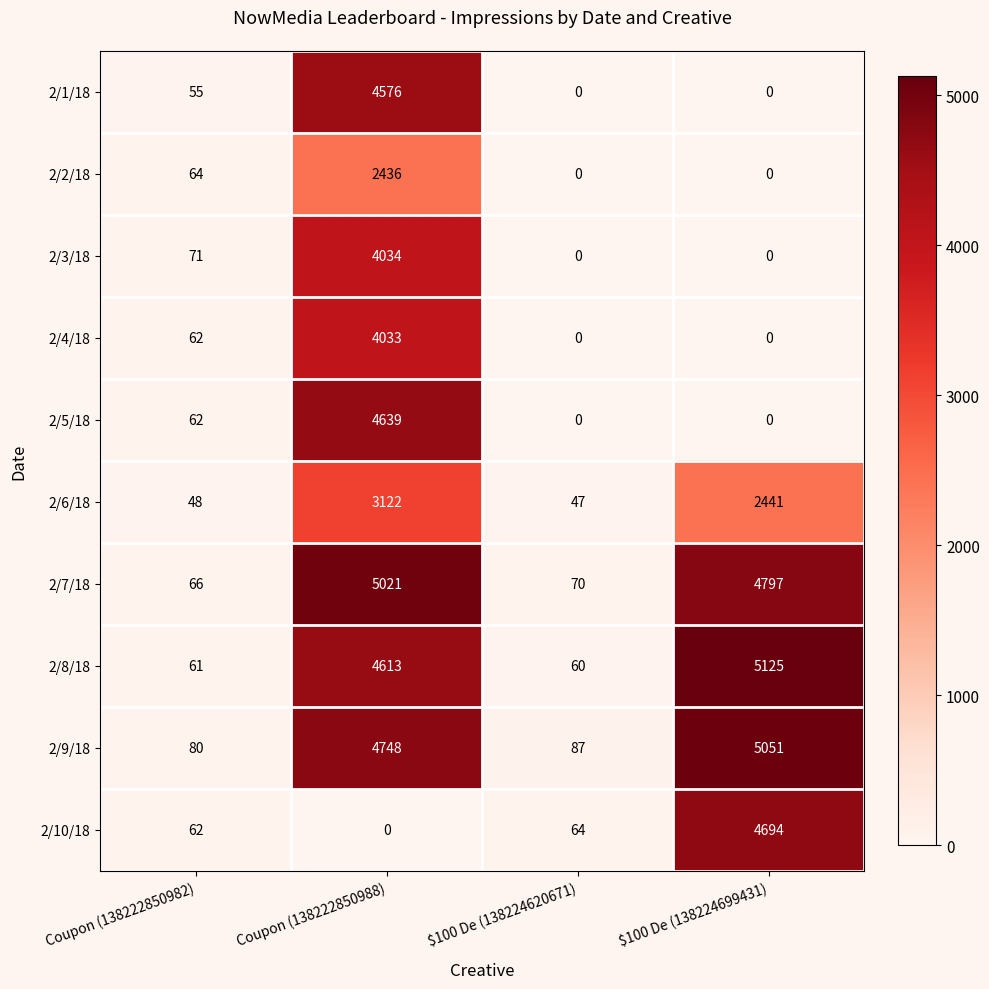

Rank the series at Coupon (138222850988) from highest to lowest value.

2/7/18, 2/9/18, 2/5/18, 2/8/18, 2/1/18, 2/3/18, 2/4/18, 2/6/18, 2/2/18, 2/10/18